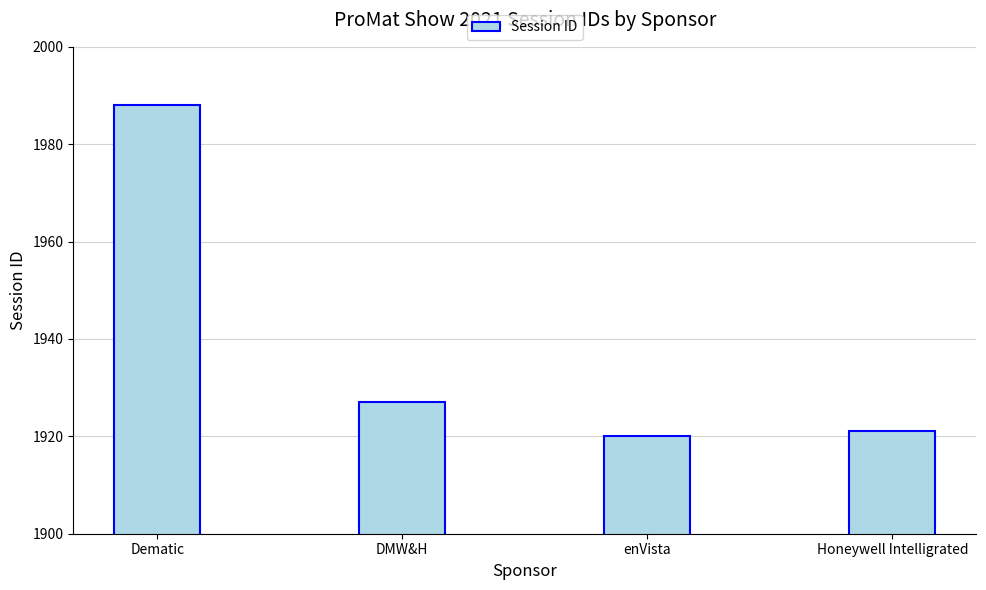

List the labels in order of value, smallest first.

enVista, Honeywell Intelligrated, DMW&H, Dematic